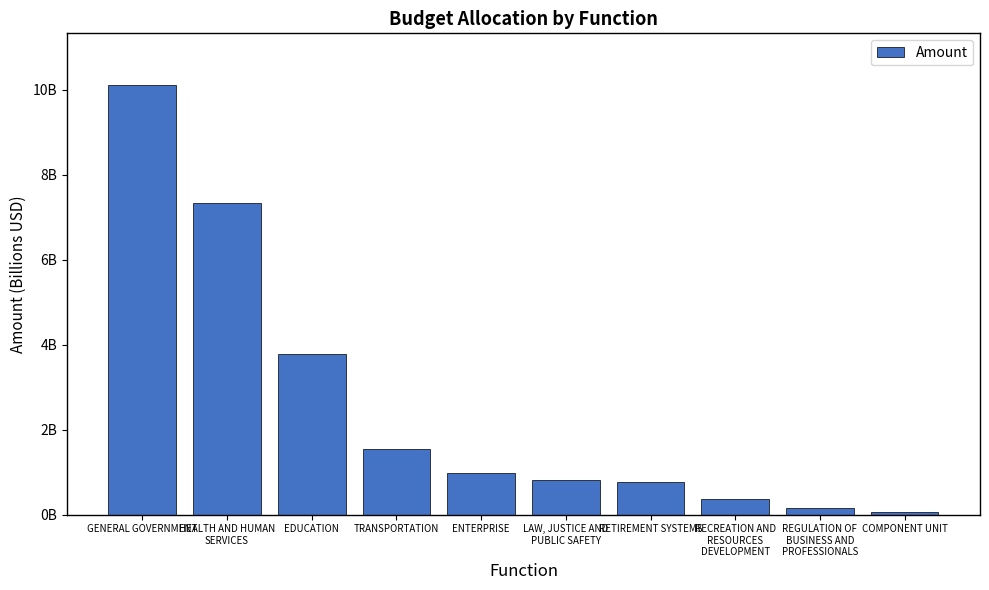

What is the sum of the values at ENTERPRISE and COMPONENT UNIT?

1.0